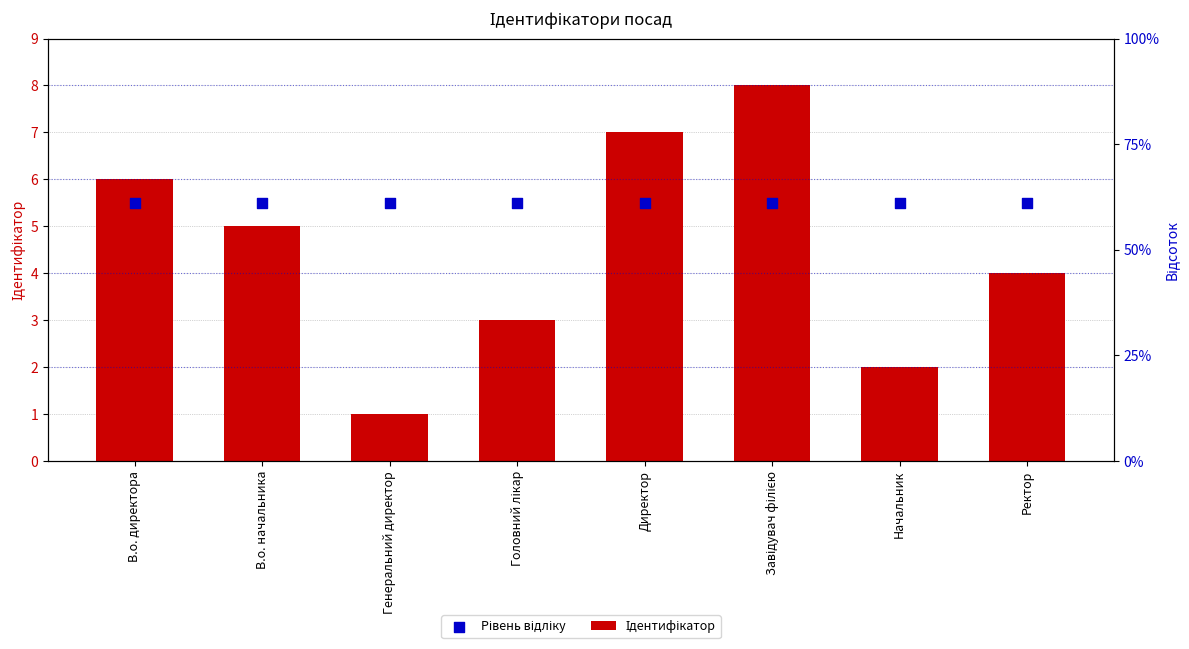

Which series has the largest Y range (max minus min)?

Ідентифікатор